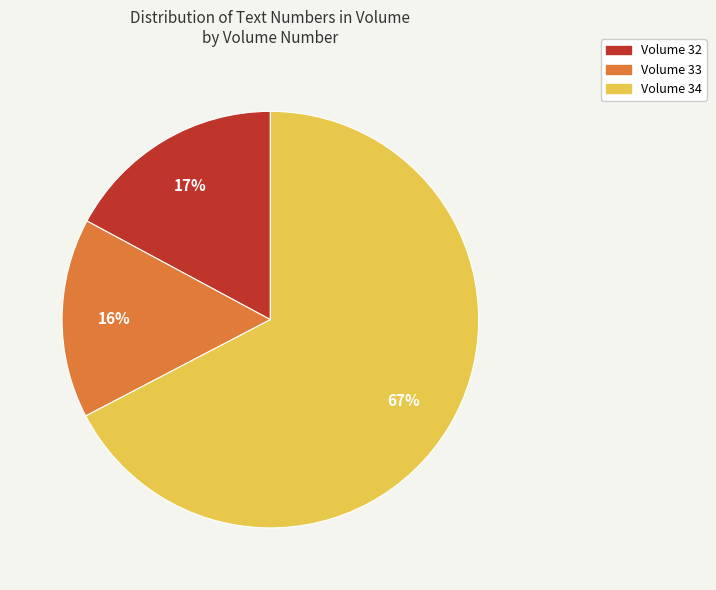

Does any single category account for the majority?

Yes